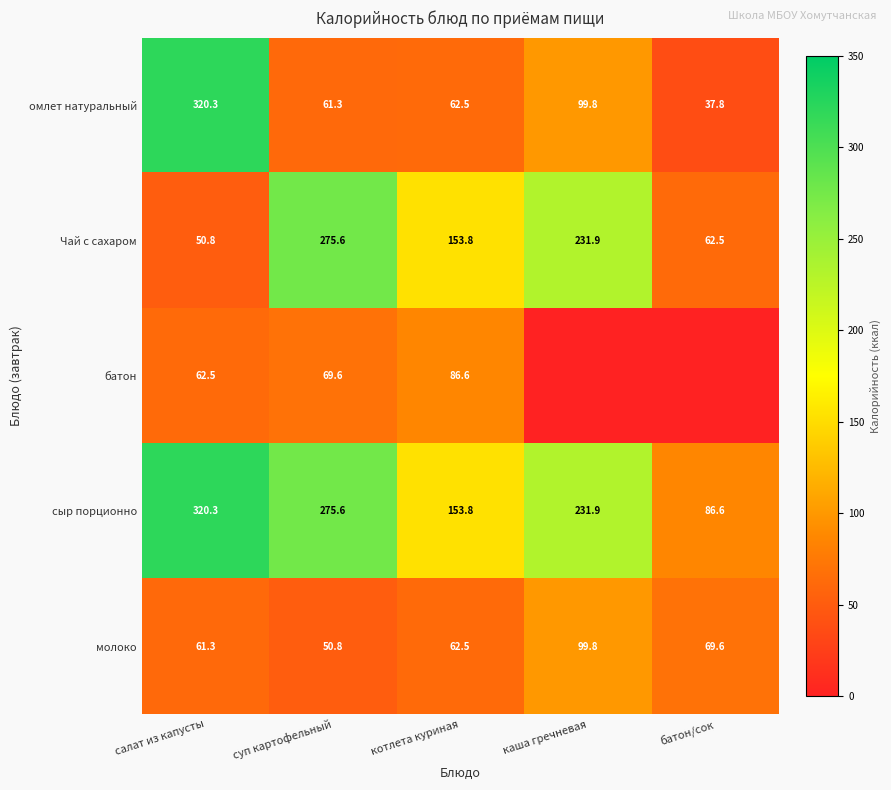

At which label is Чай с сахаром closest to 163?

котлета куриная